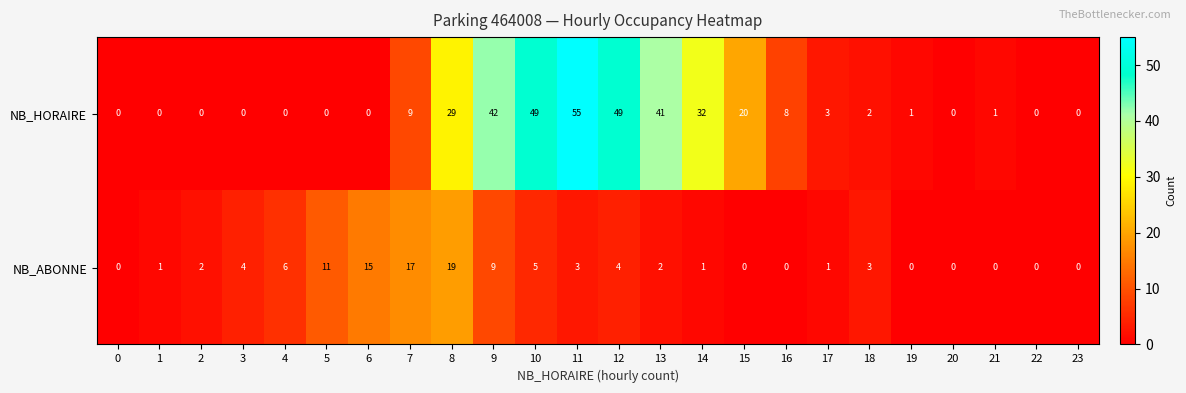

What is the total value across all series at 9?

51